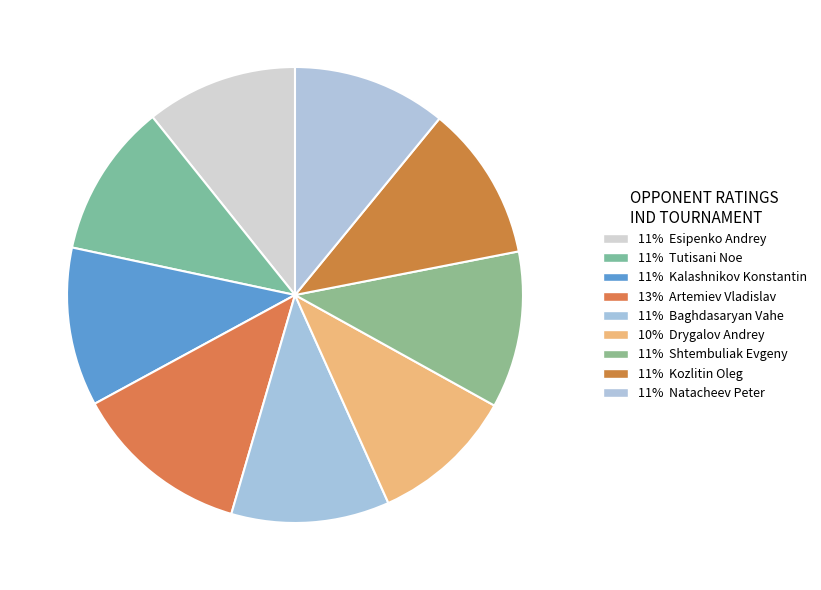

Is there a majority slice in this chart?

No